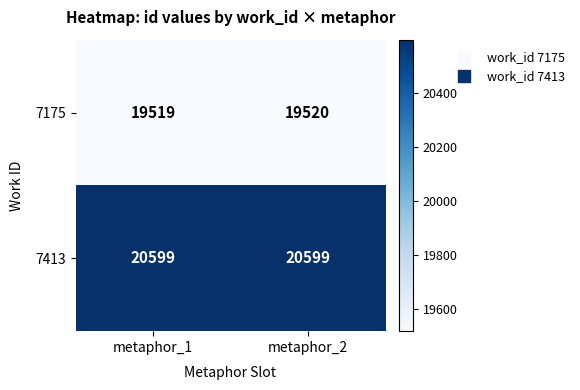

How many distinct data groups are displayed?

2